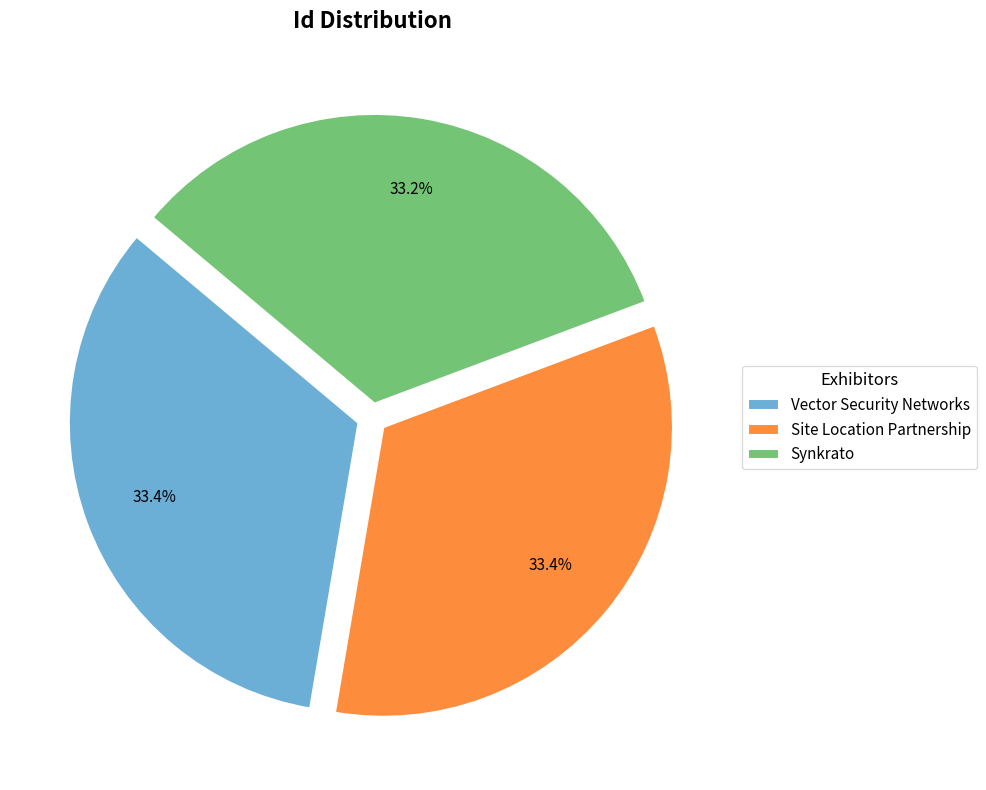

To the nearest percent, what is the combined percentage of Synkrato and Site Location Partnership?

67%